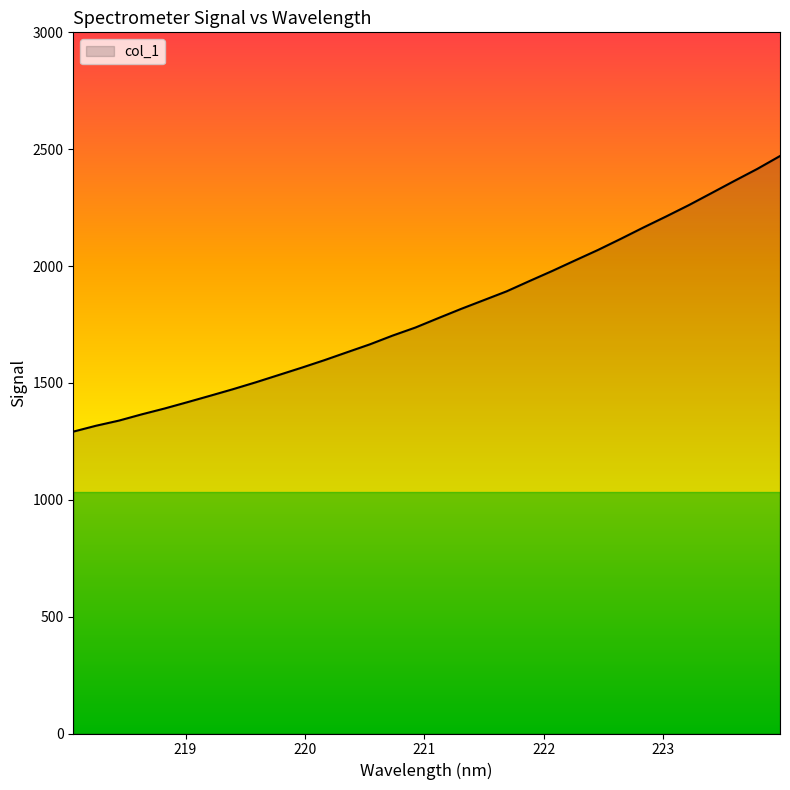

What is the smallest value displayed?

1291.6